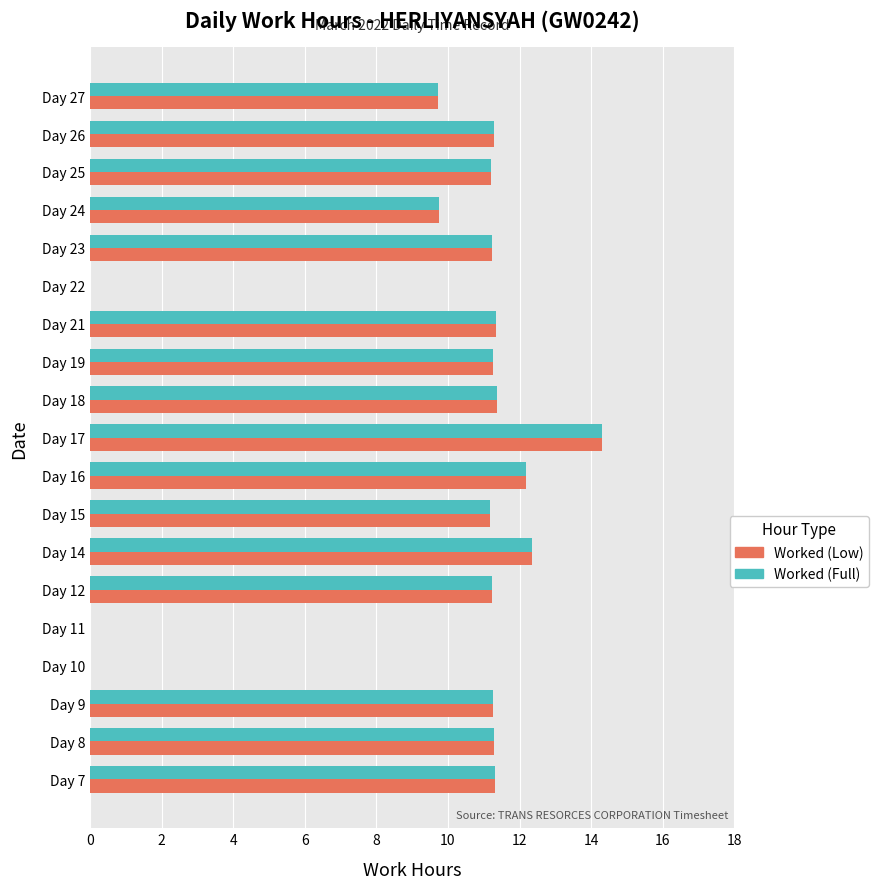

Which category has the highest value across all series?

Day 17